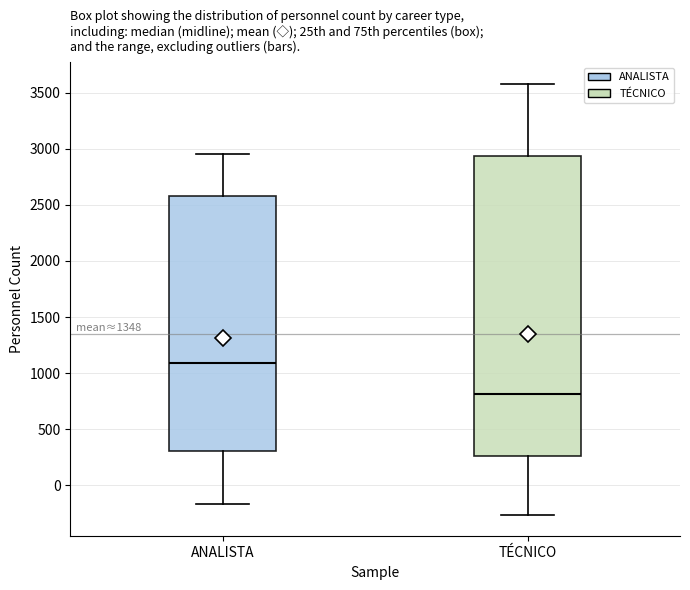

Which box has the highest median line?

ANALISTA